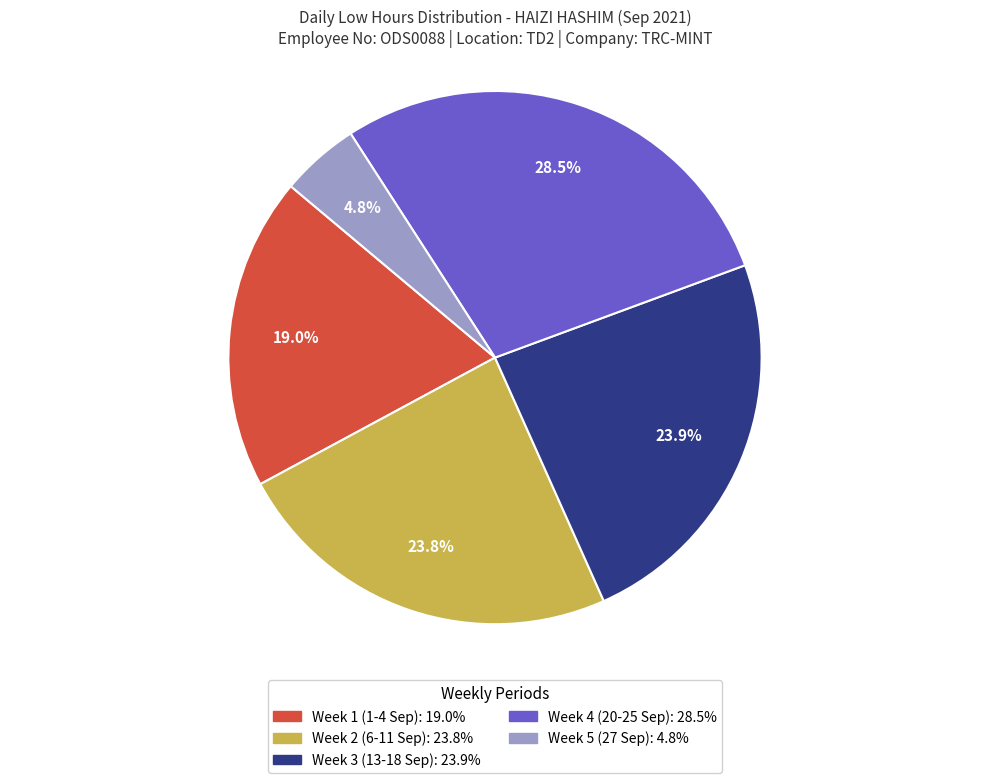

Is there a majority slice in this chart?

No